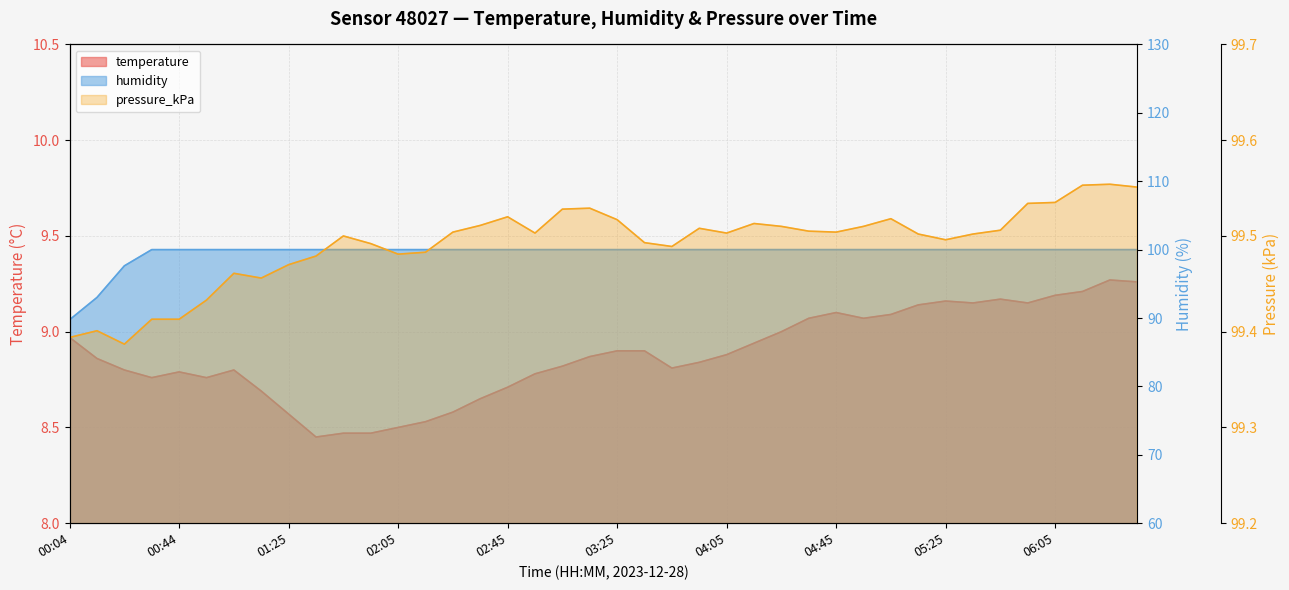

What is the sum of all pressure_kPa values?

3979.7